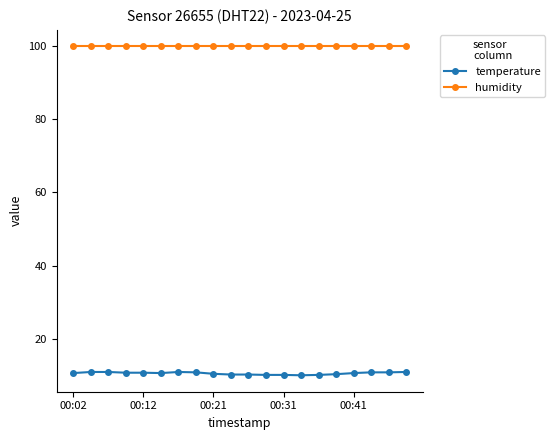

True or false: humidity and temperature cross at least once.

False